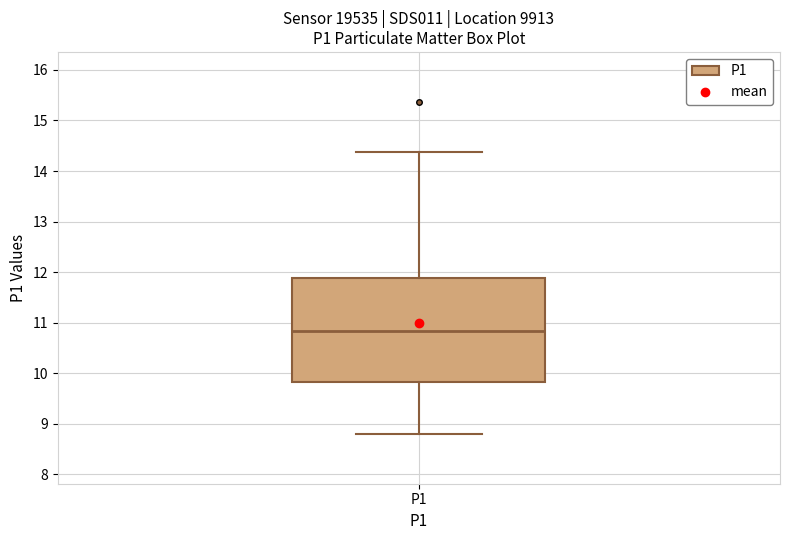

Read this box plot against the y-axis: the position of the median line, the range covered by the box, and the ends of both whiskers. The values are not printed on the chart, so give them approximately, as read against the axis.

median 10.8, box 9.8 to 11.9, whiskers 8.8 to 14.4